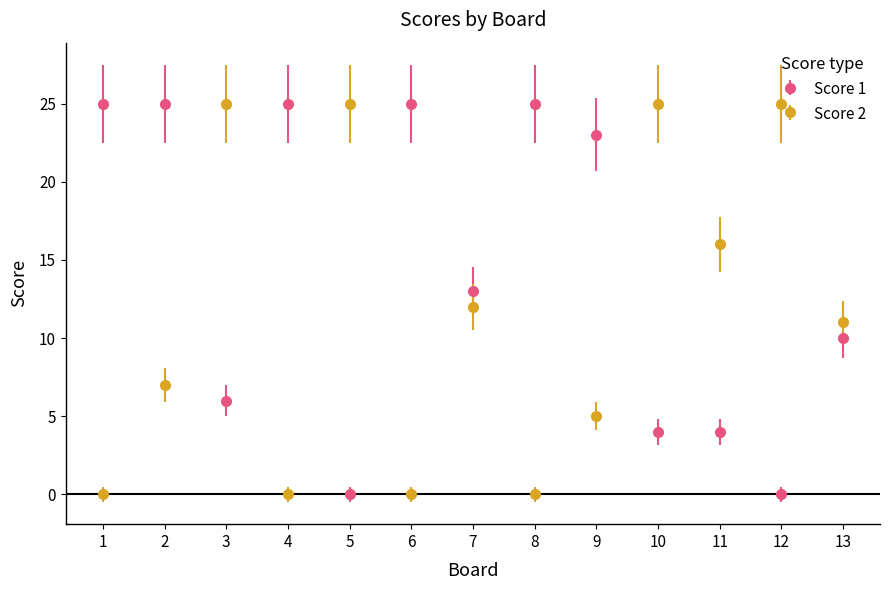

What is the spread (max minus min) of values at 8?

25